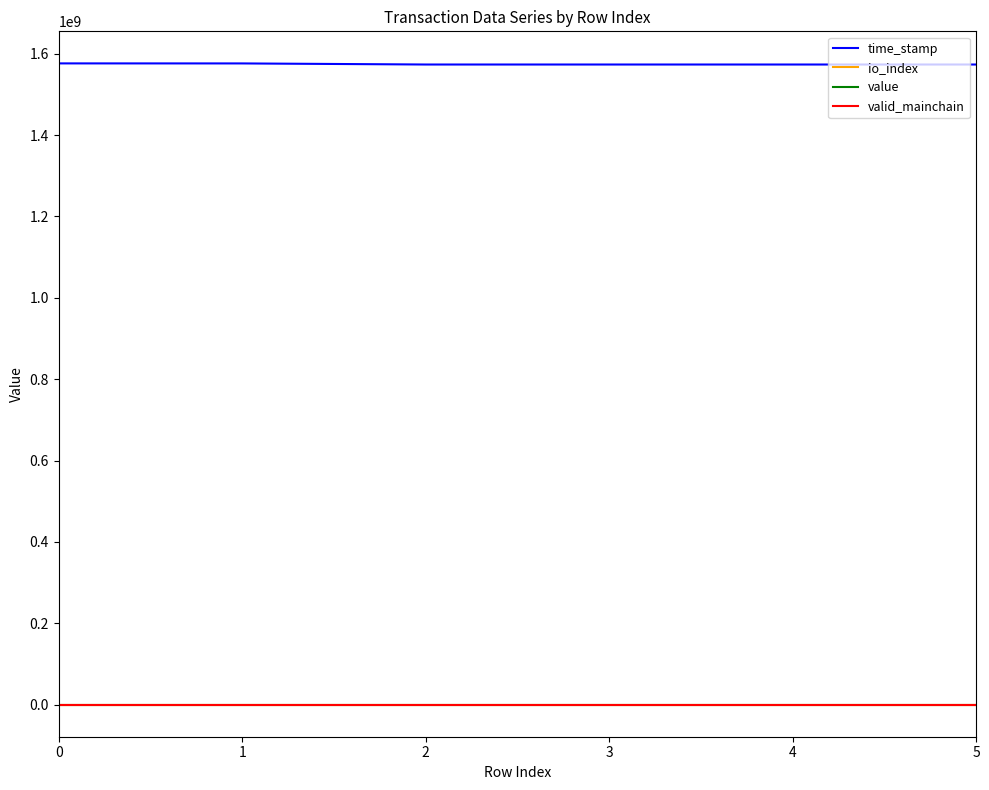

True or false: time_stamp and value cross at least once.

False